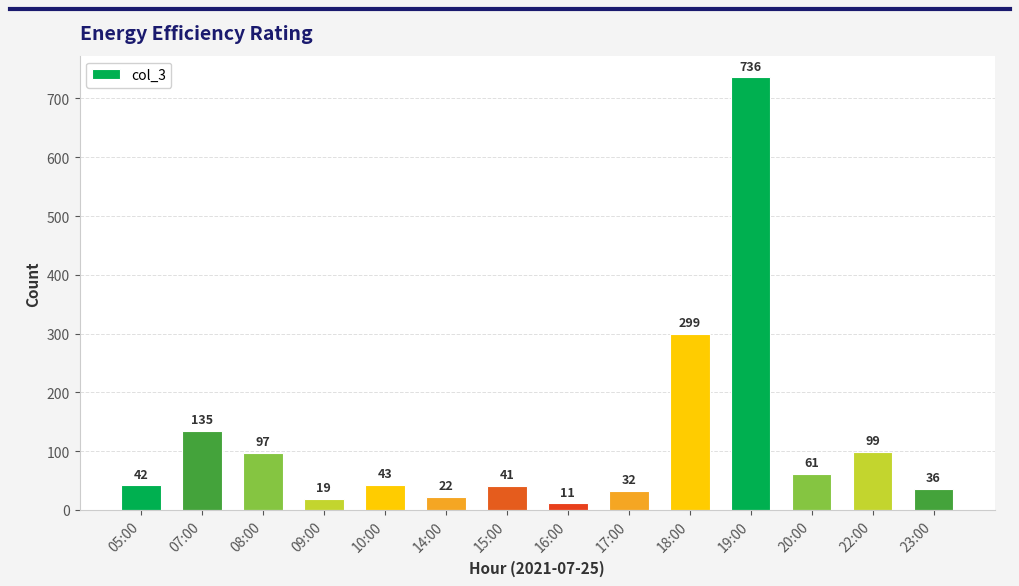

Which category has the highest value across all series?

19:00